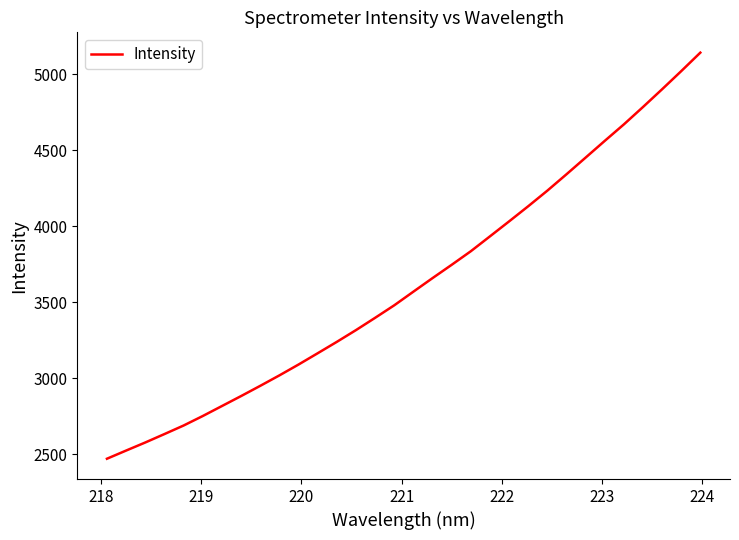

What is the difference between the second highest and second lowest values?

2497.7